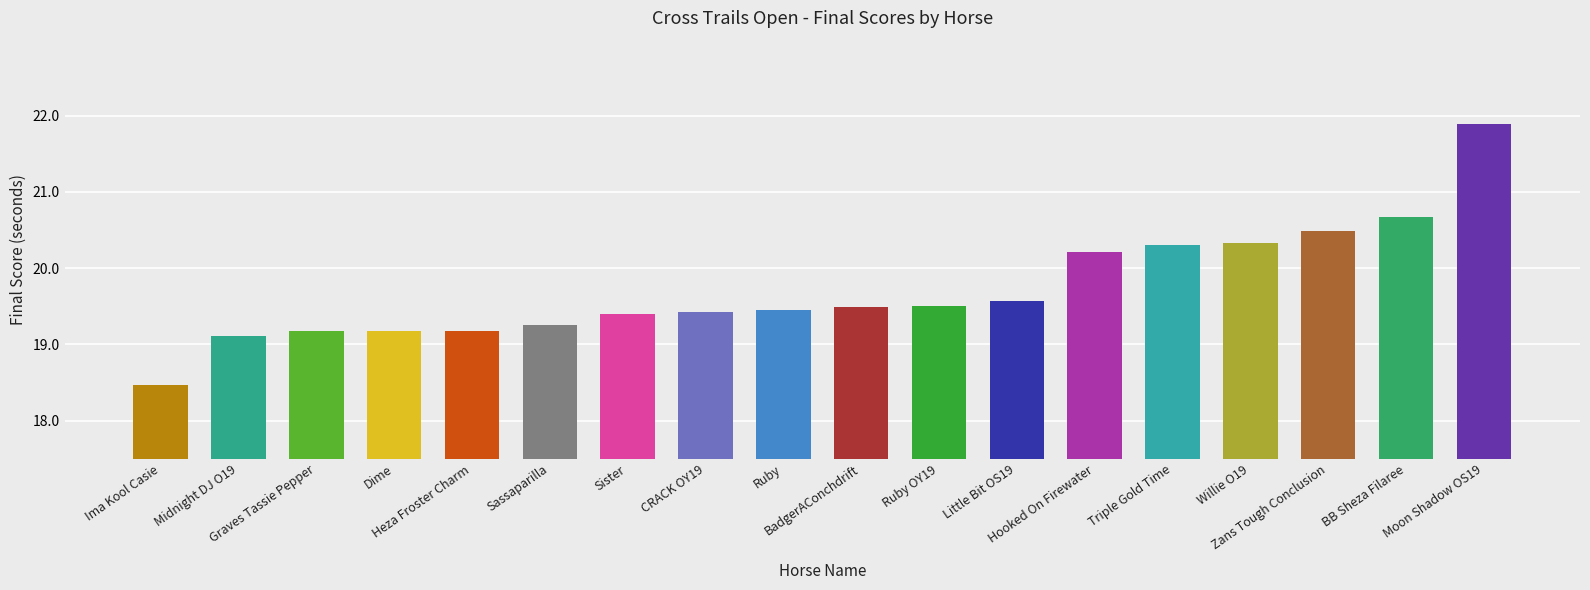

What is the sum of all values?

355.1